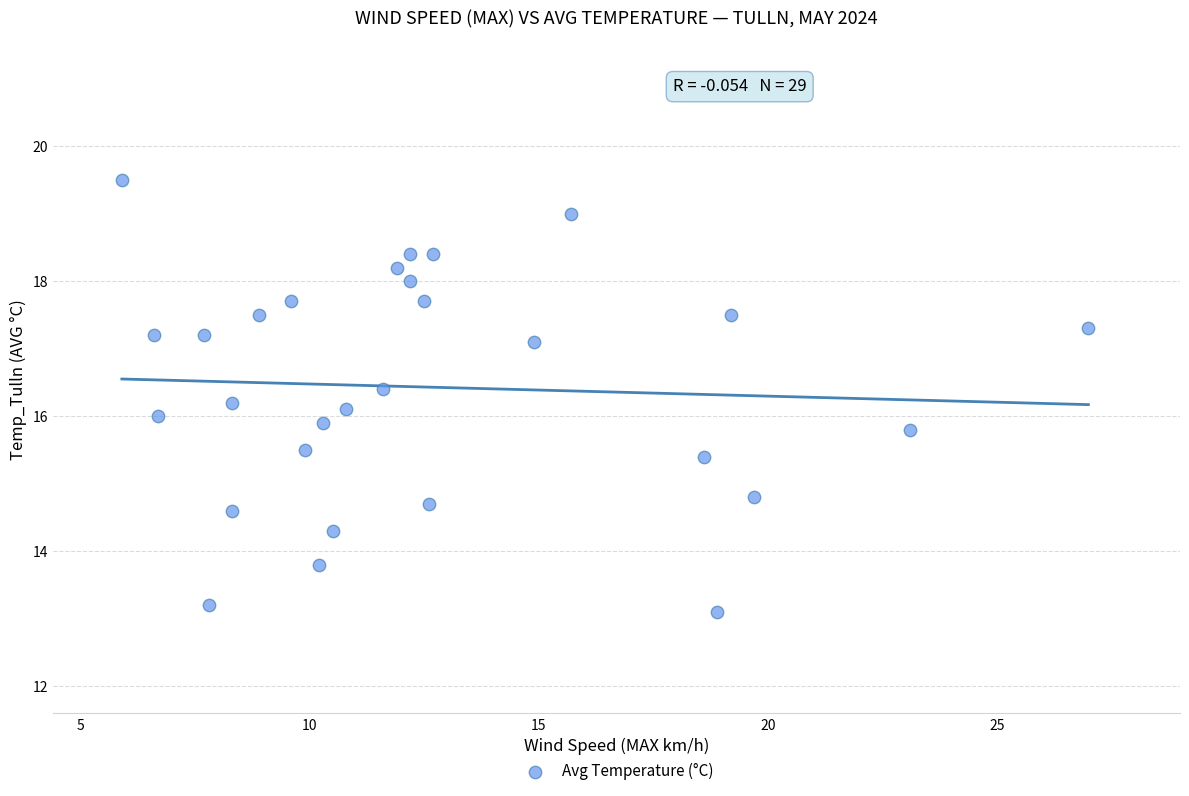

What is the range of X values (max minus min)?

21.1